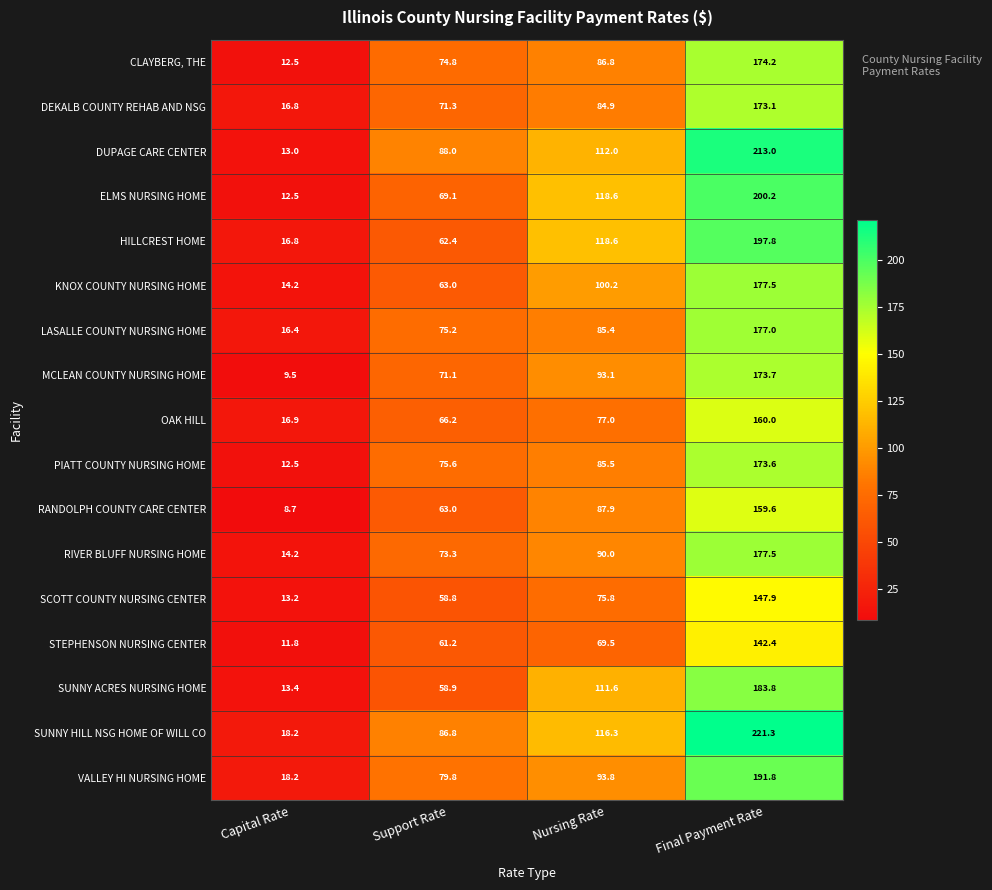

Rank the categories by SUNNY ACRES NURSING HOME value from highest to lowest.

Final Payment Rate, Nursing Rate, Support Rate, Capital Rate